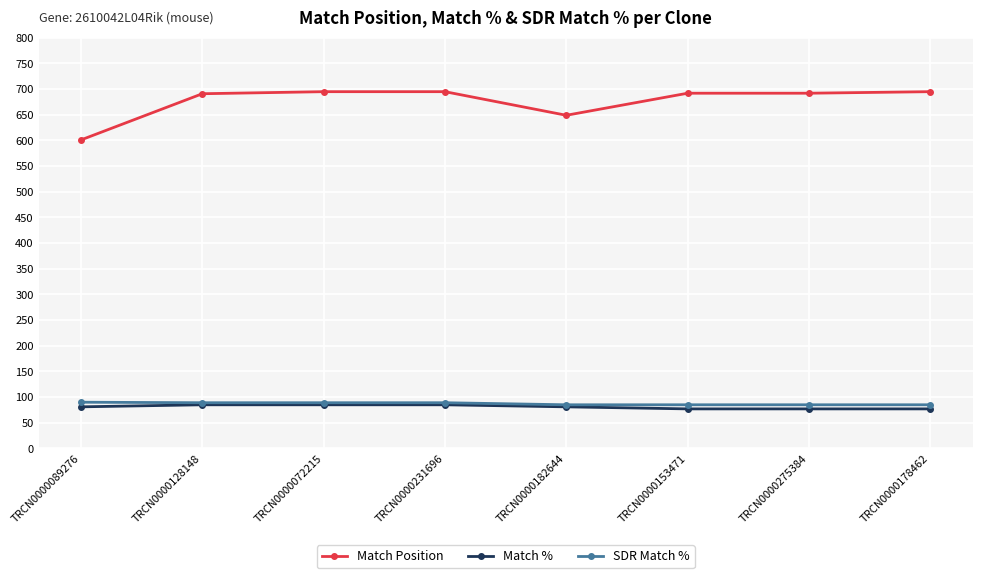

How many values in the Match Position series are below 692?

3